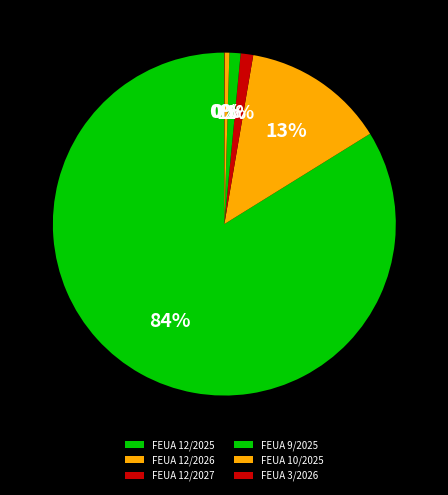

Between FEUA 9/2025 and FEUA 10/2025, which is larger?

FEUA 9/2025